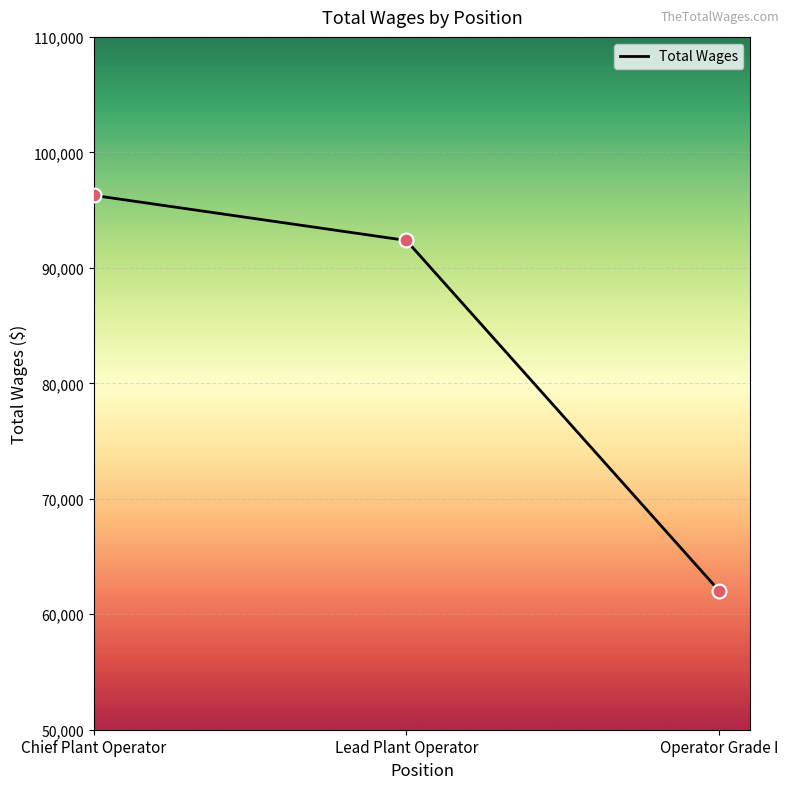

Approximately how many times larger is the value at Operator Grade I compared to Lead Plant Operator?

0.7